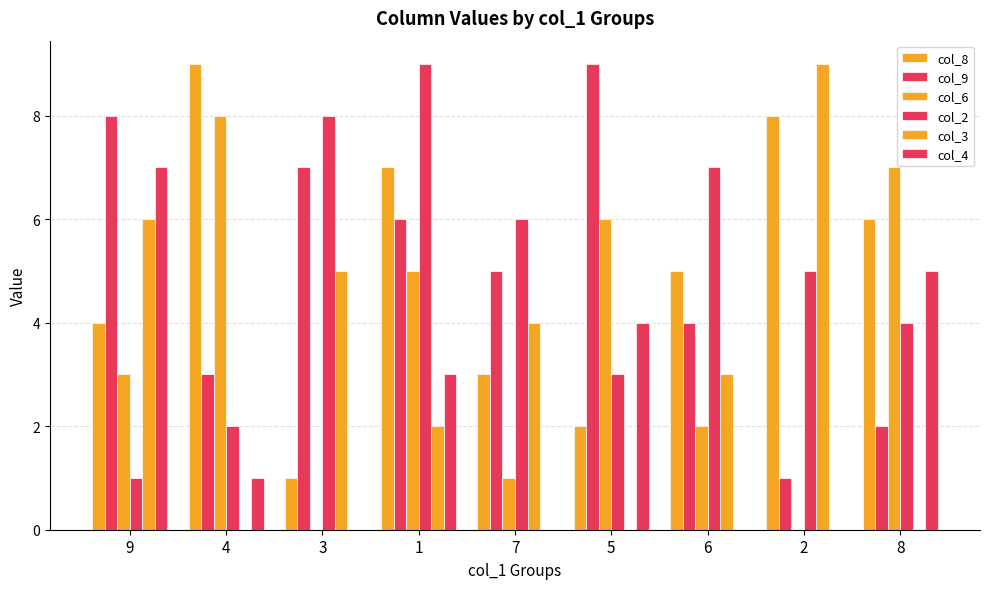

How many categories are shown in the chart?

9